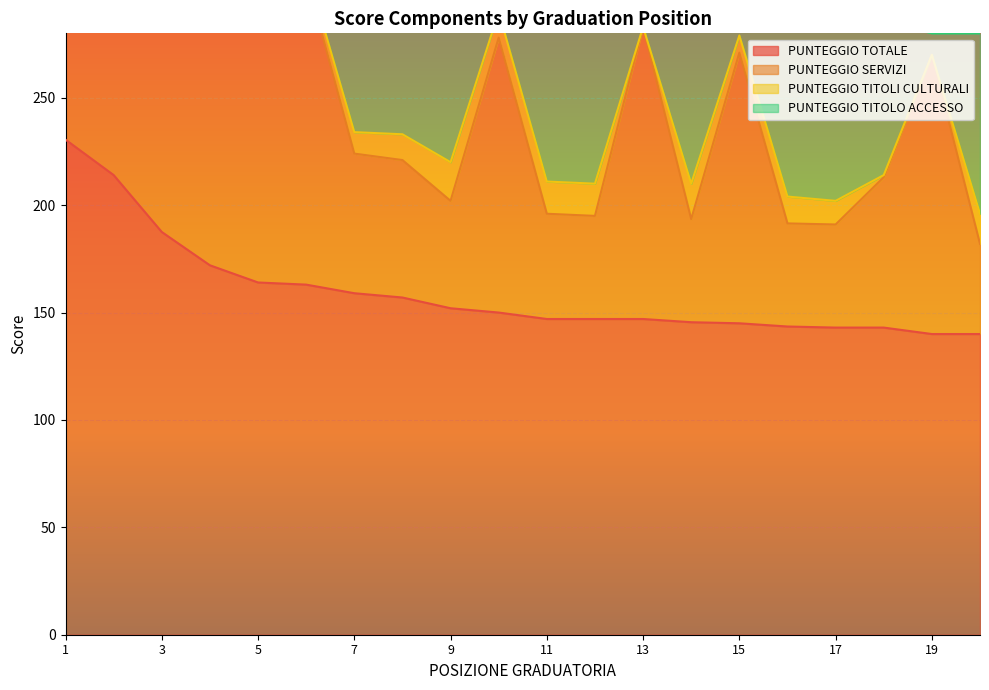

At which label is PUNTEGGIO TITOLI CULTURALI closest to 13?

3